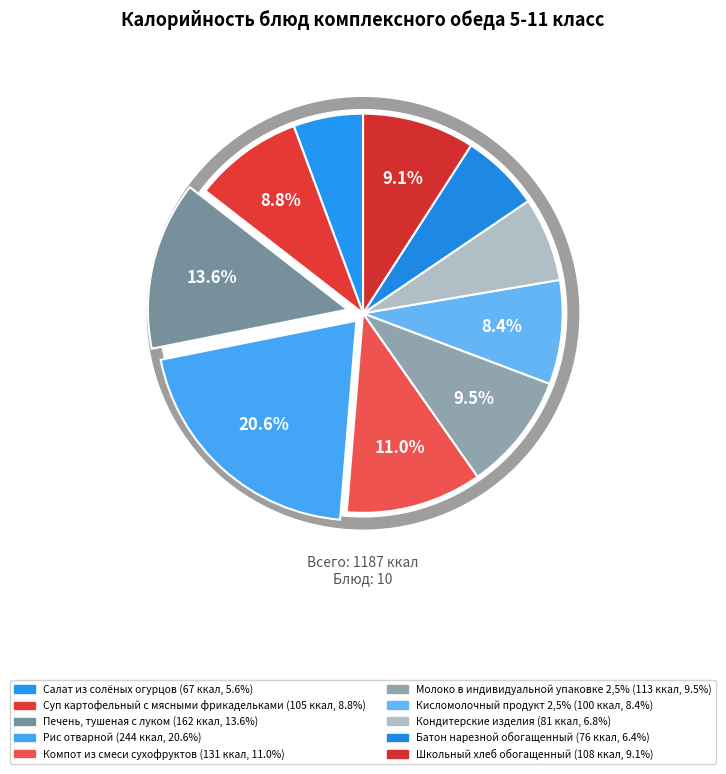

How many segments does this pie chart have?

10